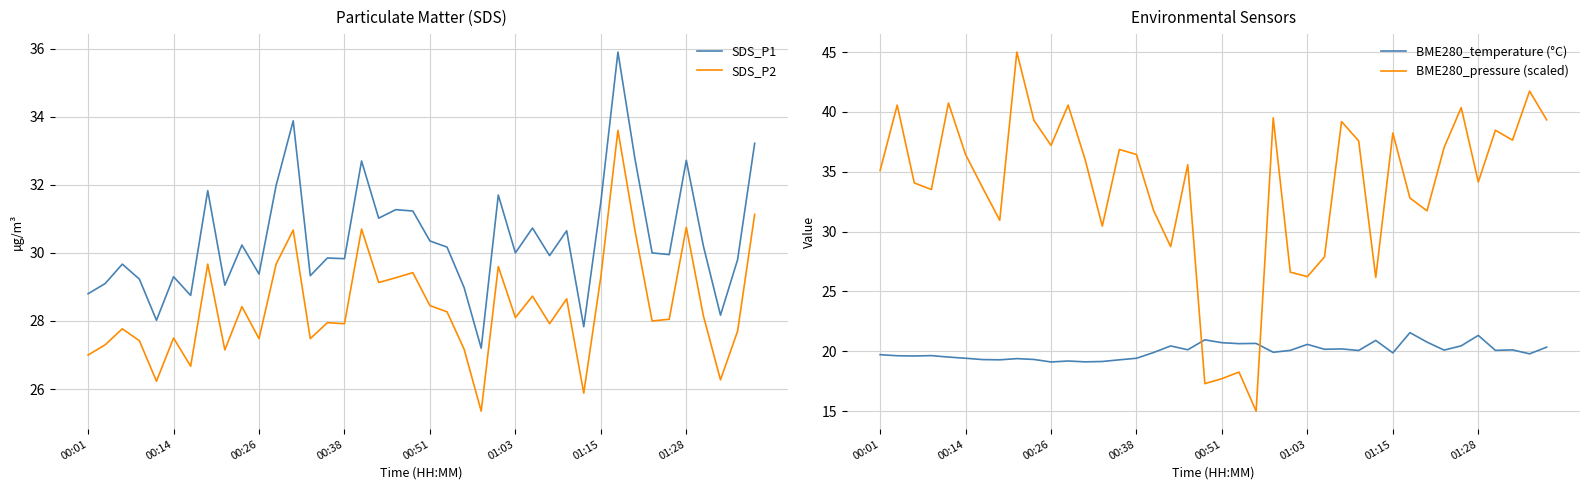

True or false: SDS_P2 and SDS_P1 cross at least once.

False